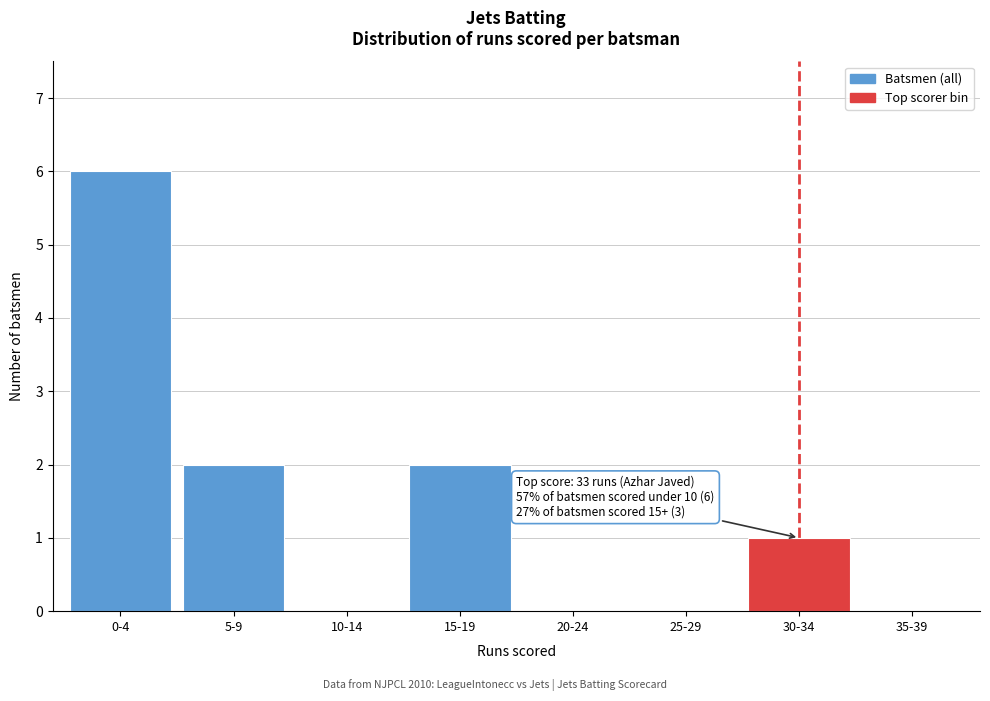

Reading left to right, transcribe all the data shown in this chart.

0-4=6	5-9=2	10-14=0	15-19=2	20-24=0	25-29=0	30-34=1	35-39=0